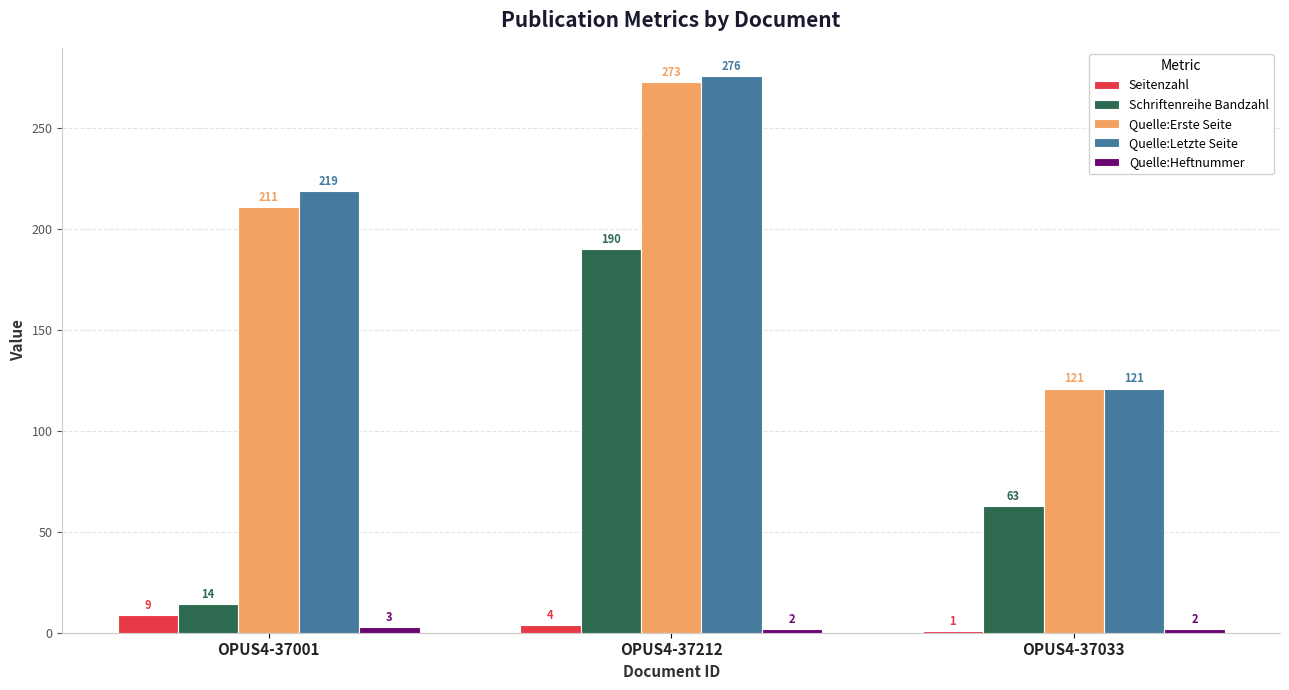

What is the sum of all Quelle:Letzte Seite values?

616